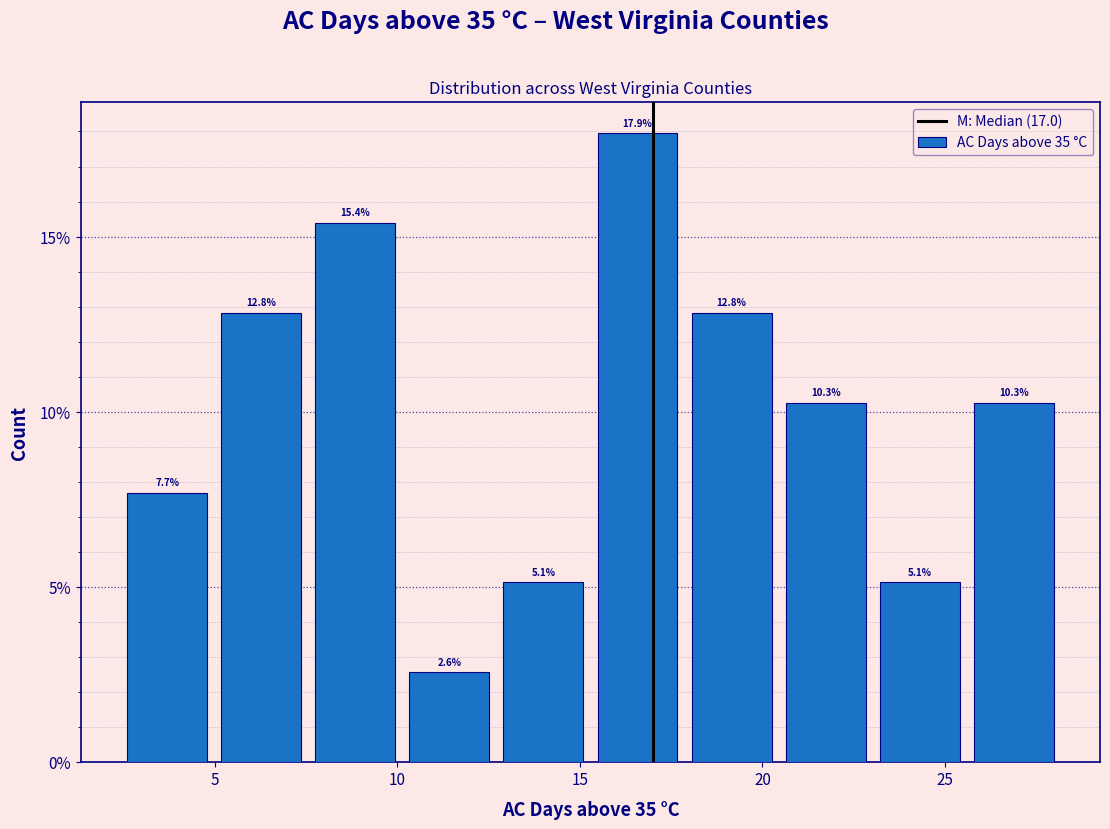

Over which range of the x-axis is the bar tallest?

15.5 to 18.0